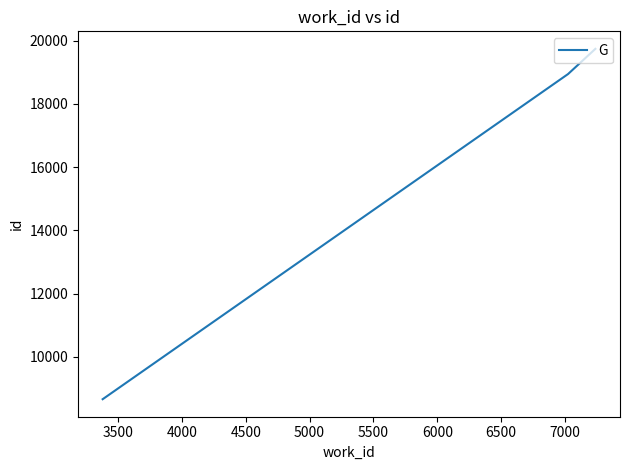

What is the maximum value shown in the chart?

19736